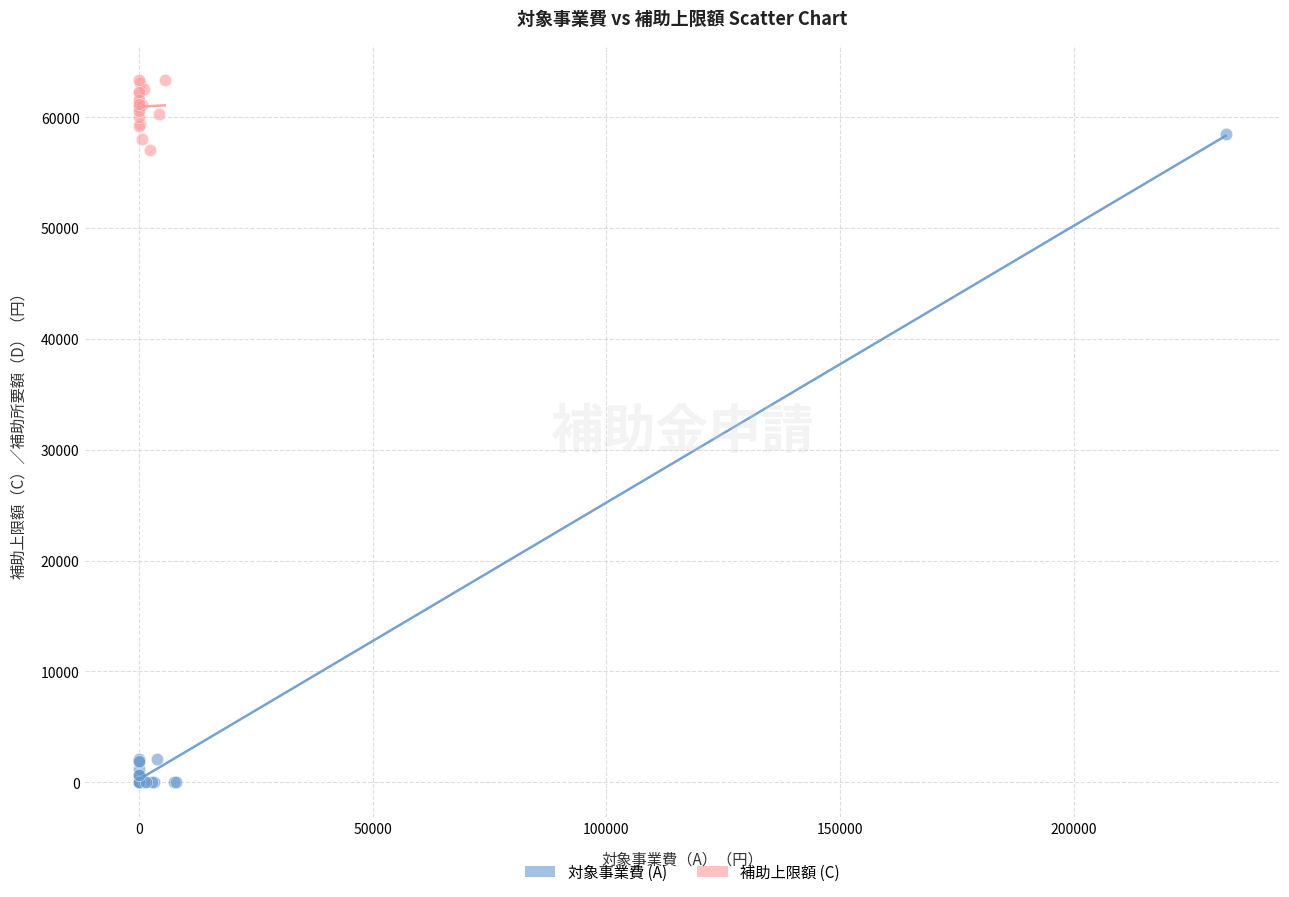

Which series reaches the minimum Y coordinate?

対象事業費 (A)